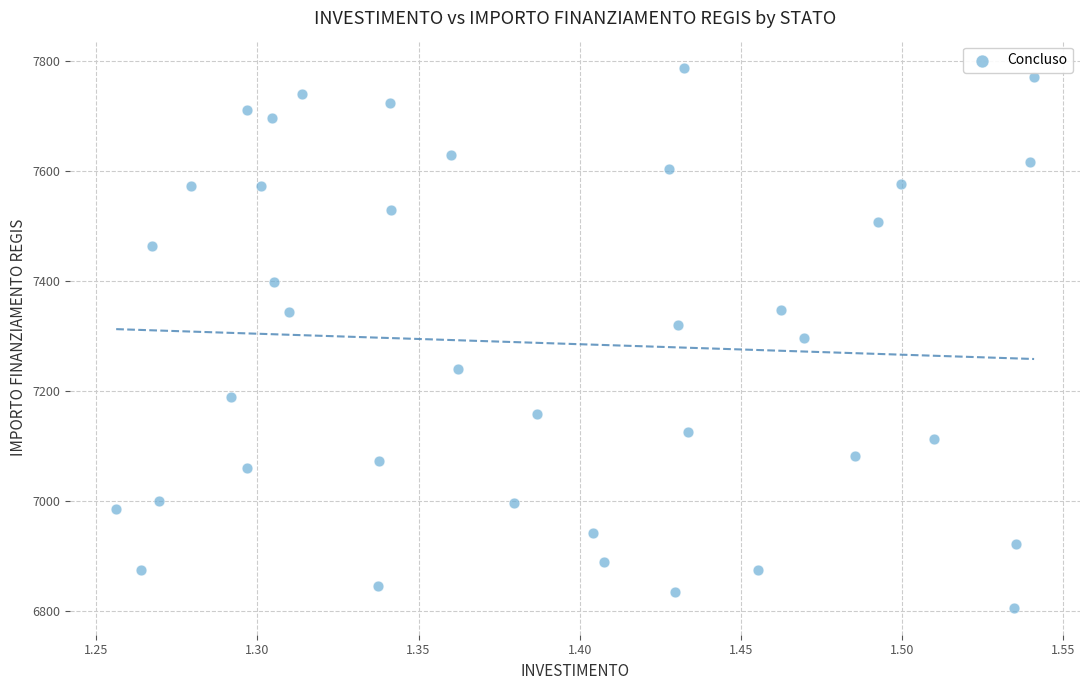

What is the range of X values (max minus min)?

0.3